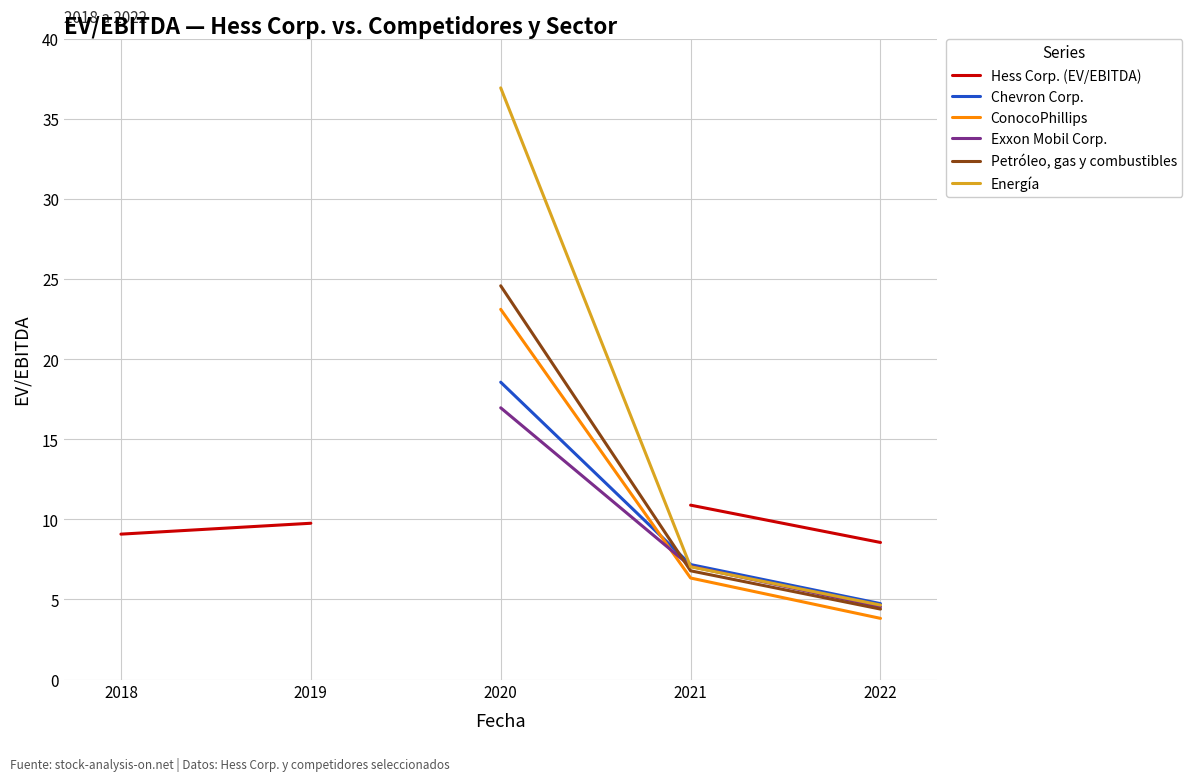

What is the value of the Petróleo, gas y combustibles point at the 3rd from the left?

24.6